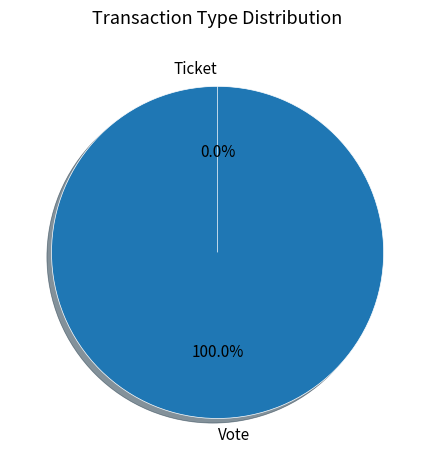

Which has a higher value, Vote or Ticket?

Vote